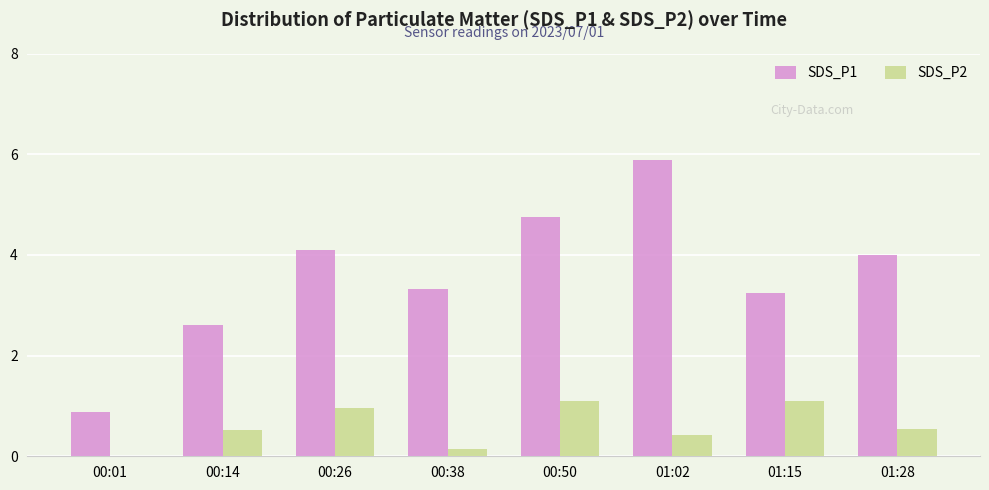

Is the value of SDS_P2 at 01:28 greater than the value of SDS_P1 at 00:50?

No